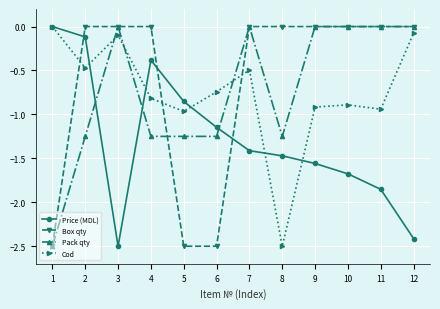

How many distinct data groups are displayed?

4